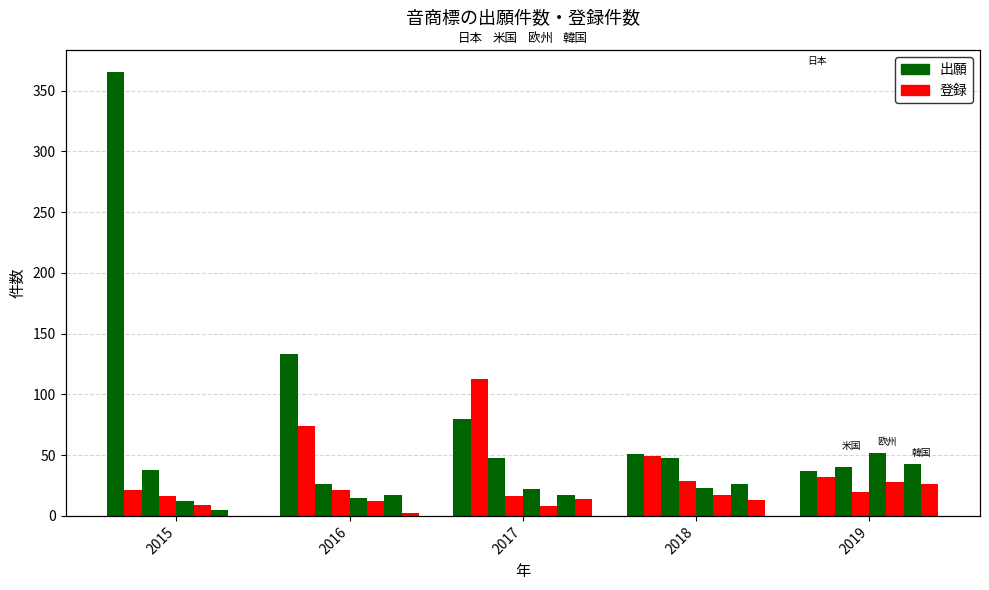

Is the value of 日本_出願 at 2016 greater than the value of 日本_登録 at 2018?

Yes